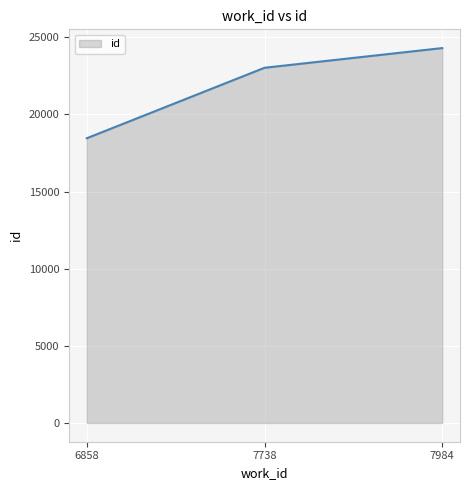

Is it true that the value at 7738 is 38824?

False